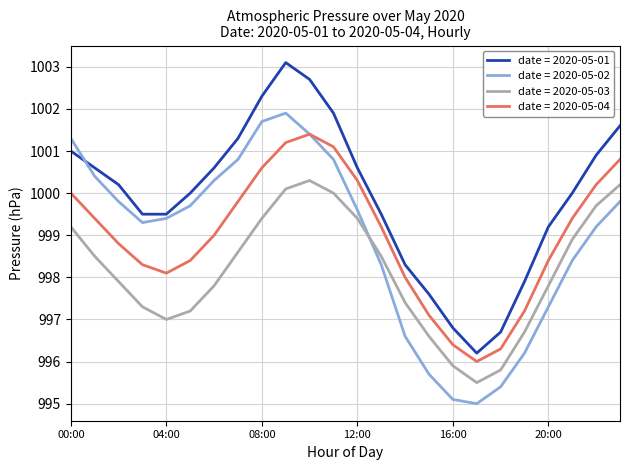

Which series ends up on top after the final intersection of date = 2020-05-02 and date = 2020-05-01?

date = 2020-05-01